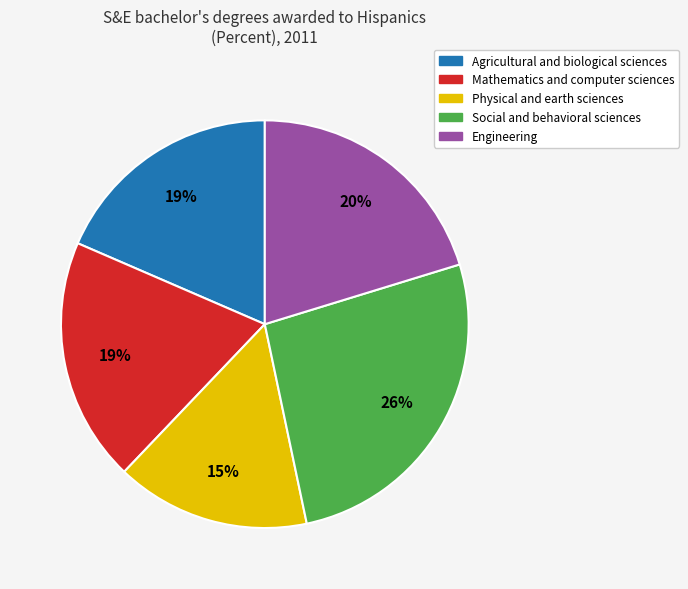

How many segments does this pie chart have?

5